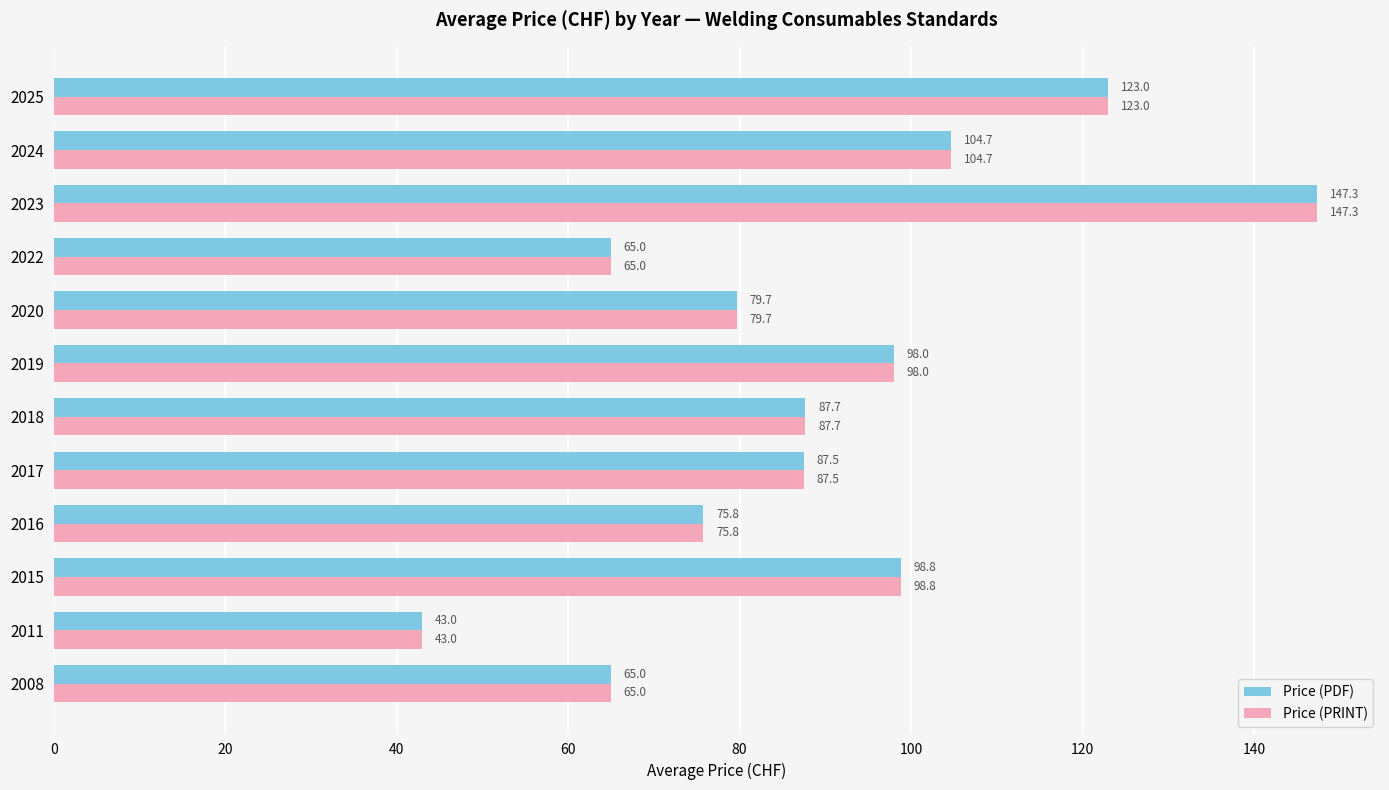

Read the Price (PRINT) value at 2025.

123.0